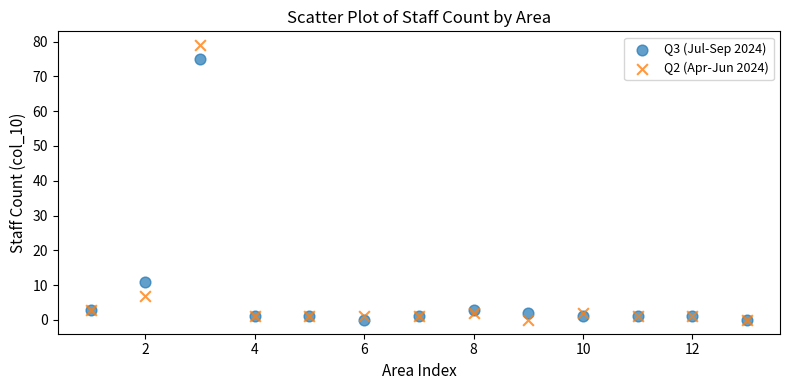

What is the X range (max minus min) for the scatter plot?

12